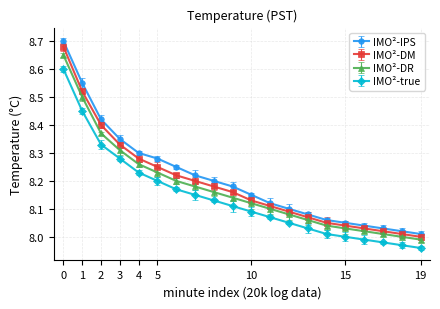

True or false: IMO²-IPS and IMO²-DR intersect in this chart.

False